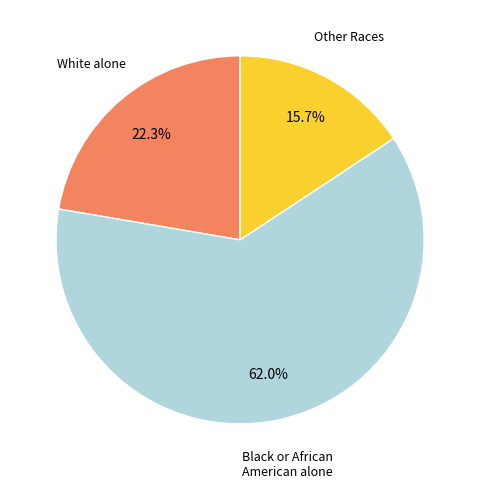

Is there a majority slice in this chart?

Yes